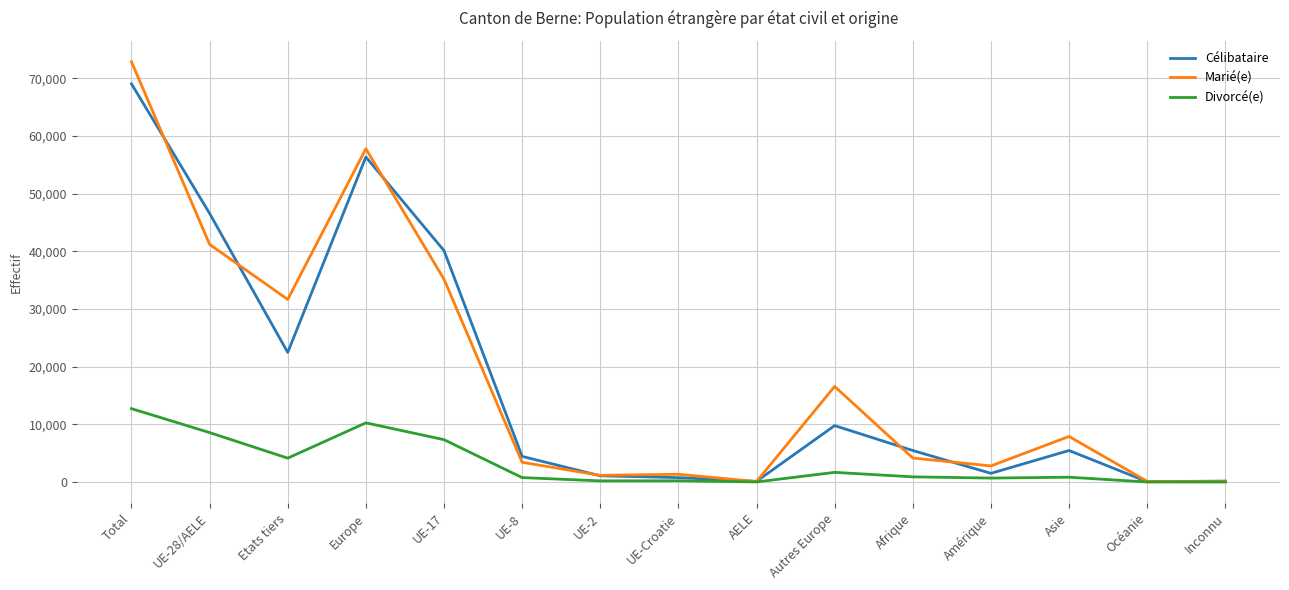

The Marié(e) series shows 6797 at Afrique. True or false?

False